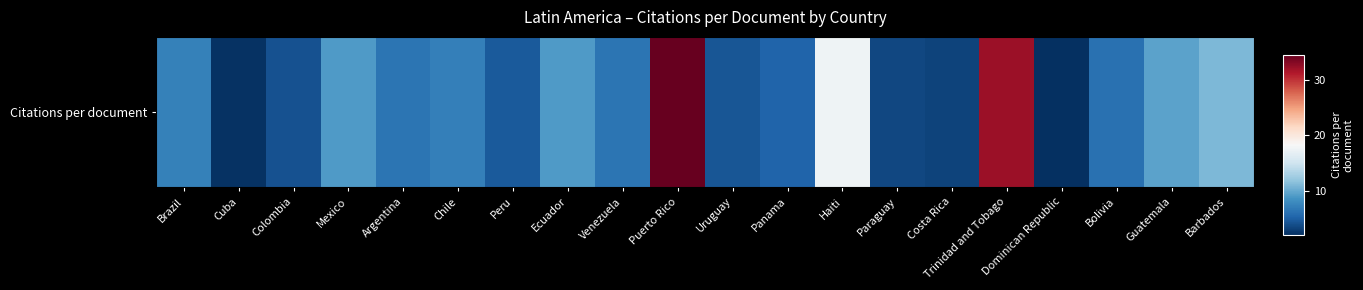

At which label does the data first exceed 6?

Brazil